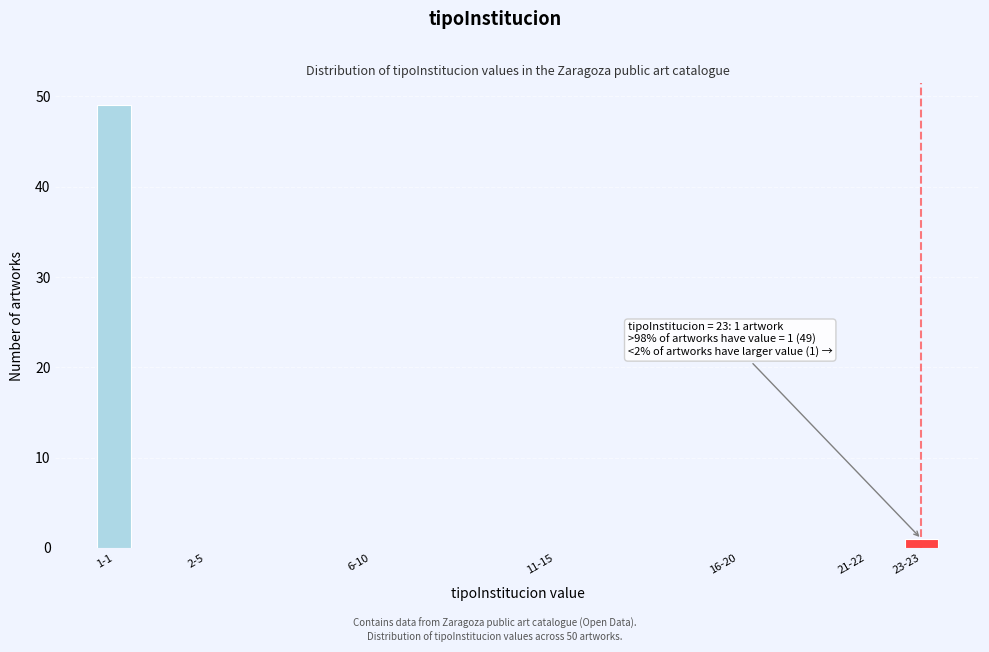

Reading left to right, list all the values displayed in this chart.

1-1=49	2-5=0	6-10=0	11-15=0	16-20=0	21-22=0	23-23=1